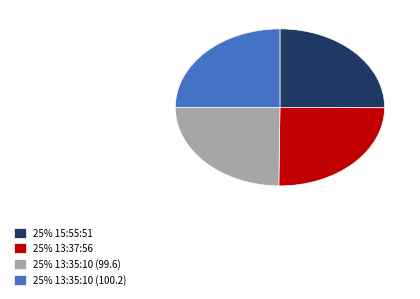

True or false: 25% 13:35:10 (100.2) accounts for 37% of the total.

False